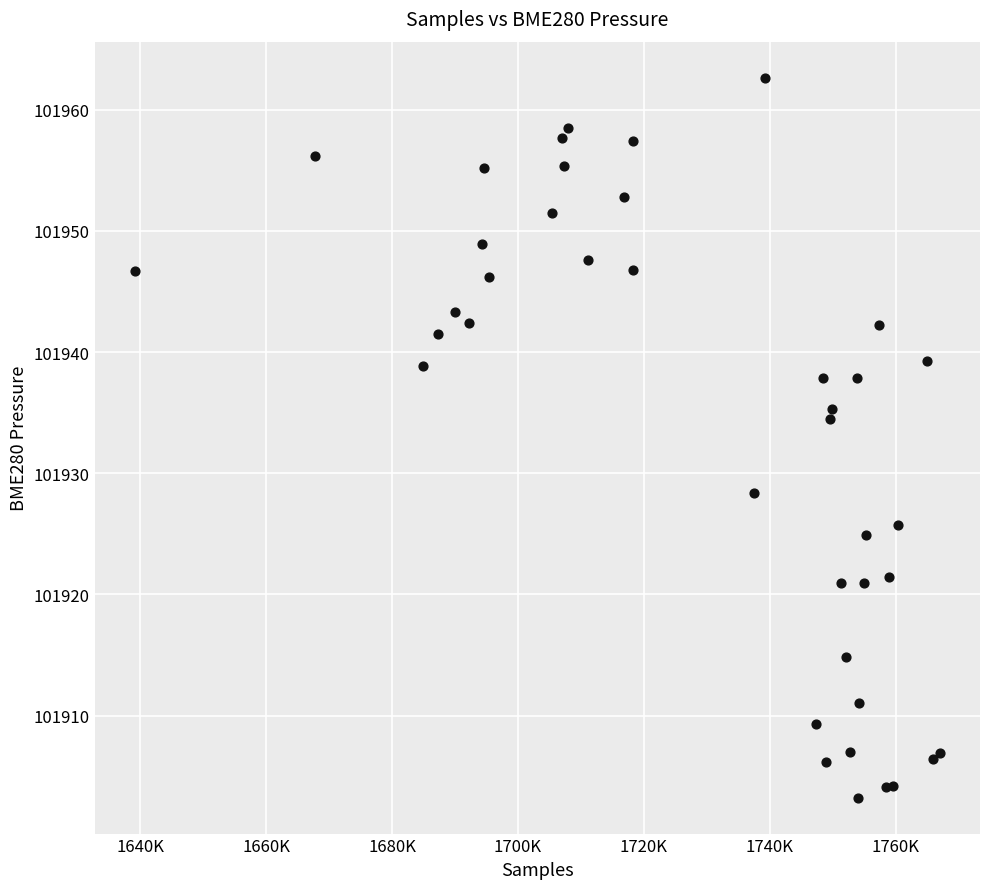

What Y value in the scatter plot is closest to 101932?

101934.5